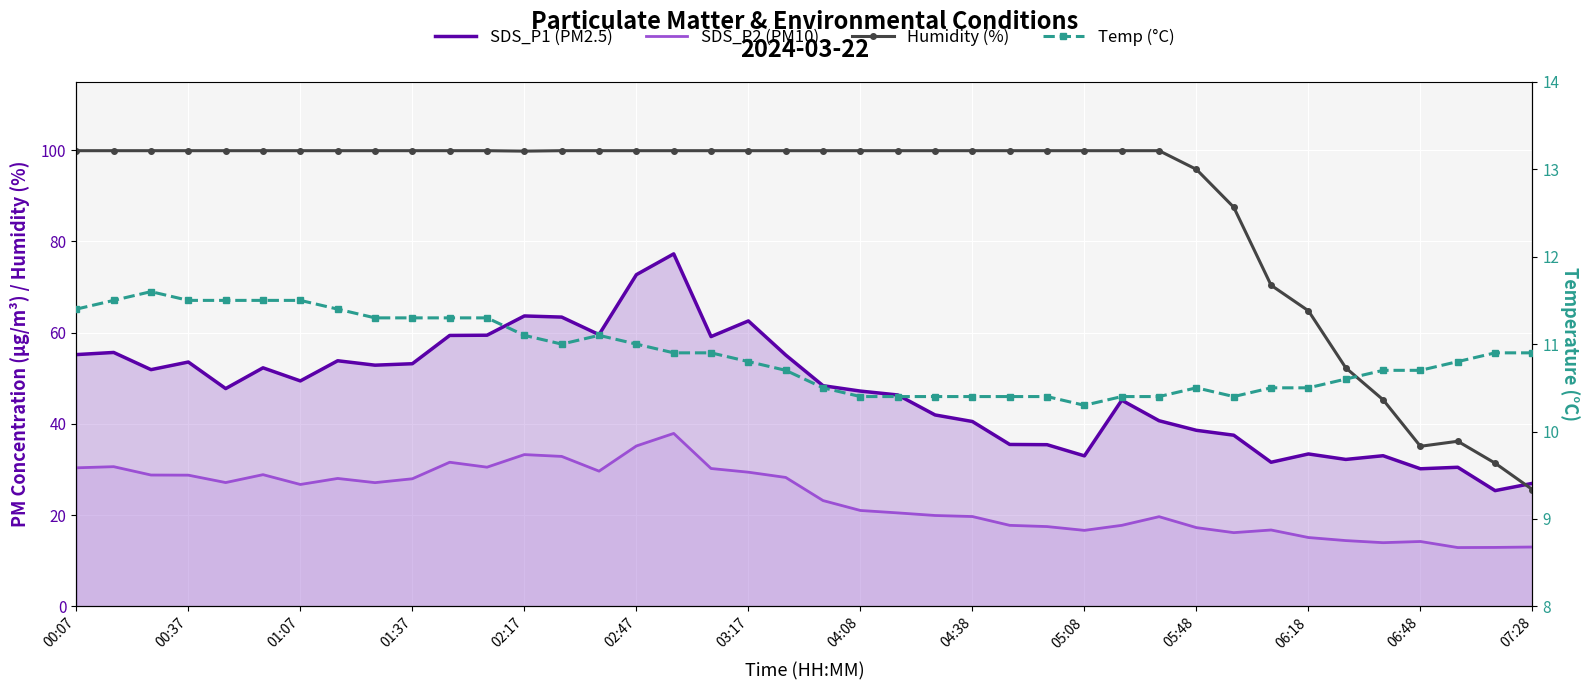

What is the difference between the highest and lowest values at 07:28?

16.1